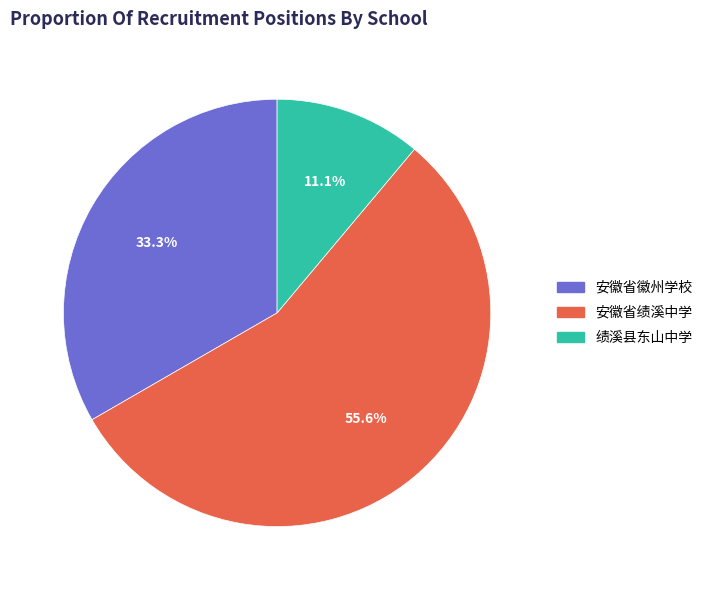

What percentage do 安徽省徽州学校 and 安徽省绩溪中学 together represent?

88.9%